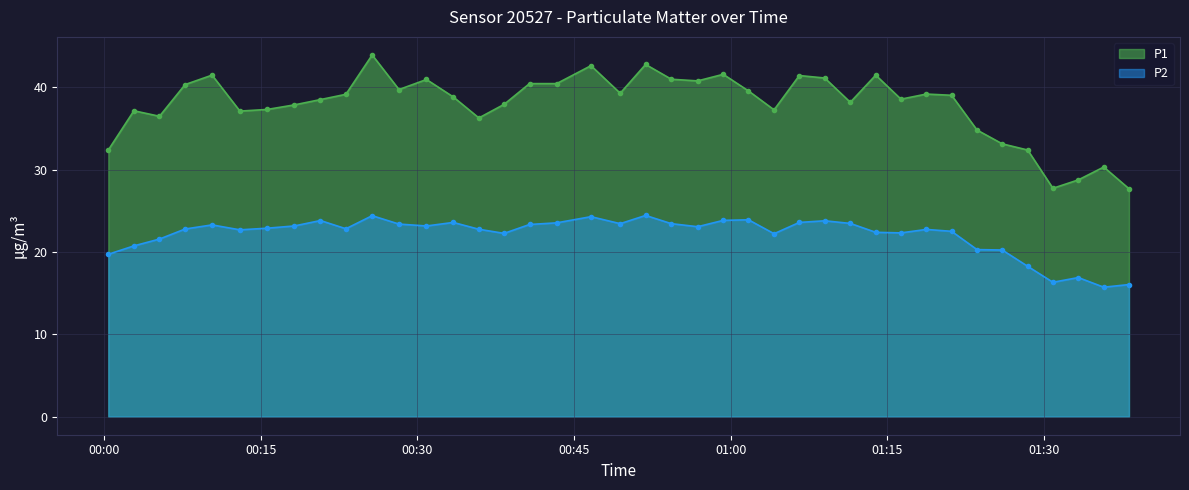

What is the spread (max minus min) of values at 2024-03-02T00:05:18?

14.9